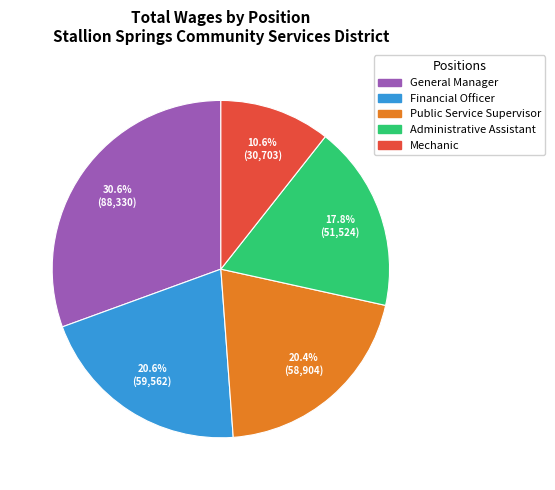

Do Financial Officer and Public Service Supervisor together represent more than half of the pie?

No